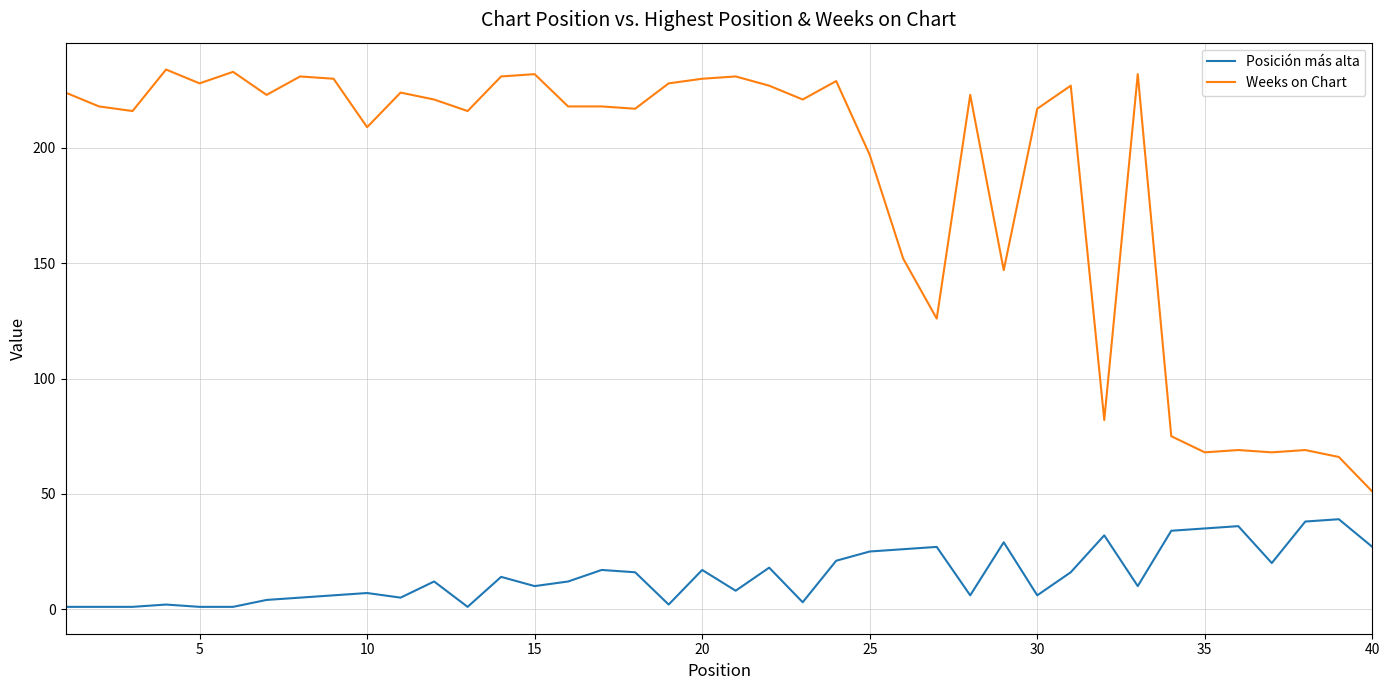

What are all the series names shown in the legend?

Posición más alta, Weeks on Chart